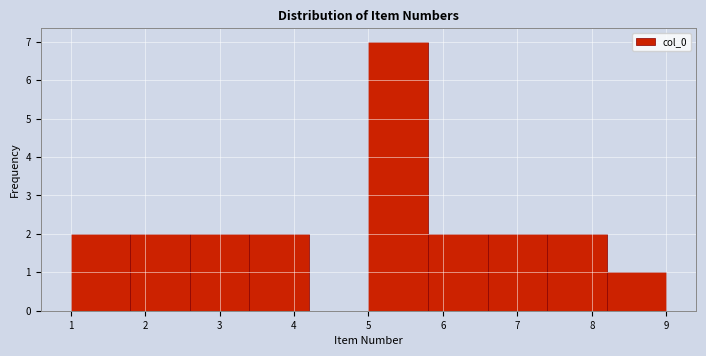

Reading left to right, transcribe this chart: for each bar, give the range it covers on the x-axis and its height. The values are not printed on the chart, so give them approximately, as read against the axis.

1.0 to 1.8: 2
1.8 to 2.6: 2
2.6 to 3.4: 2
3.4 to 4.2: 2
4.2 to 5.0: 0
5.0 to 5.8: 7
5.8 to 6.6: 2
6.6 to 7.4: 2
7.4 to 8.2: 2
8.2 to 9.0: 1